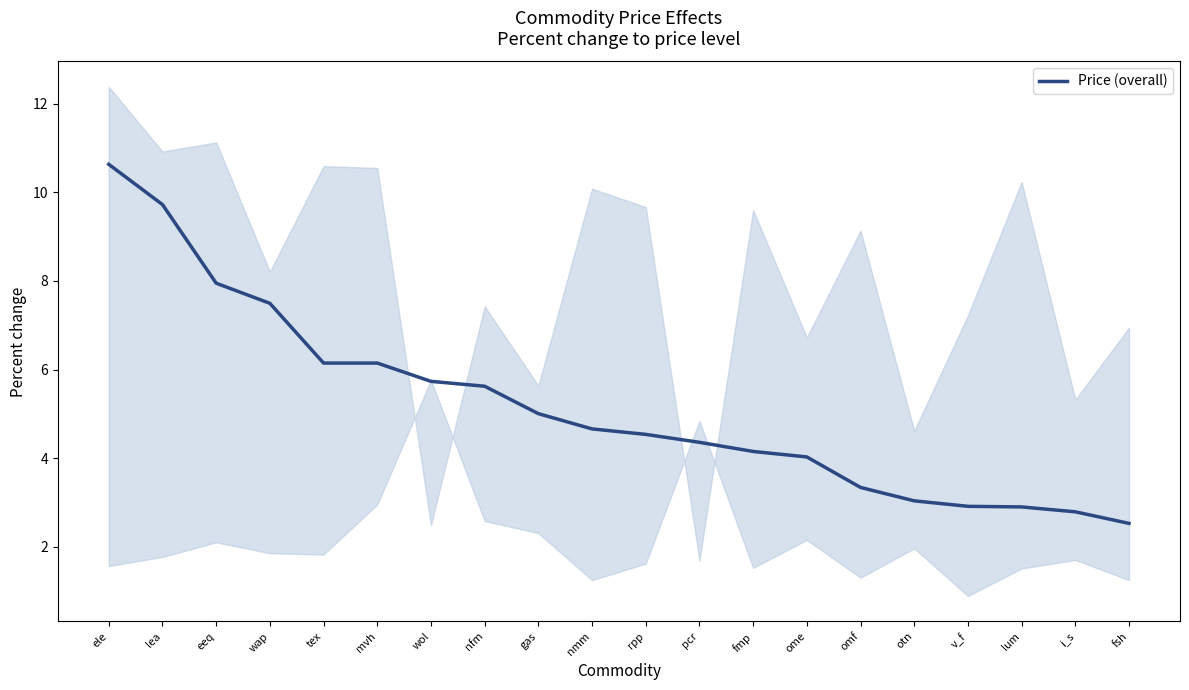

How many lines are shown in the chart?

1